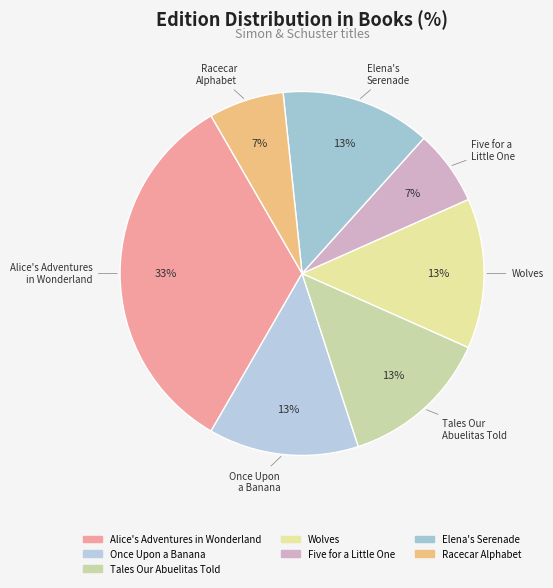

How many slices are in this pie chart?

7